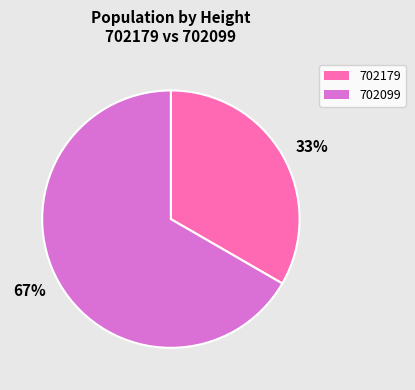

How many segments does this pie chart have?

2